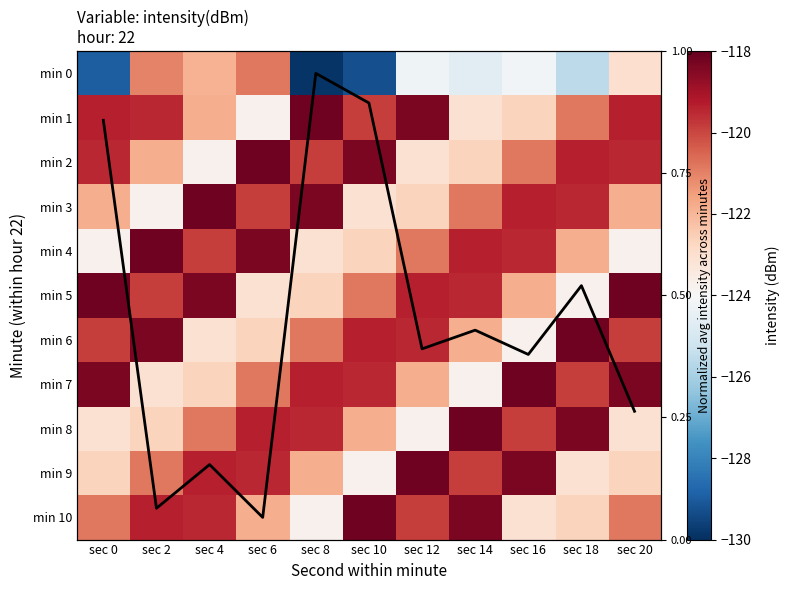

Between sec 0 and sec 20, which series saw the biggest shift?

col mean (normalized)